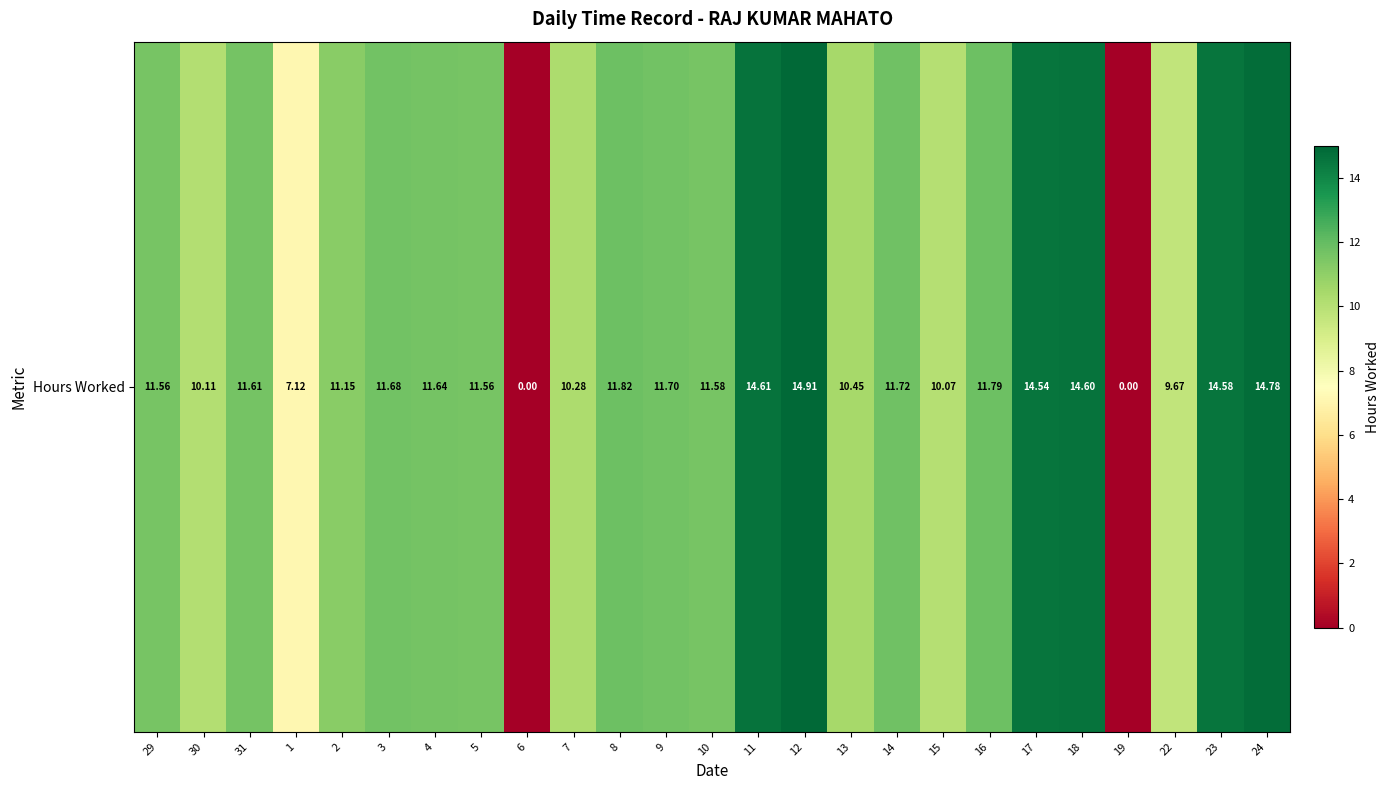

What is the average value?

10.9